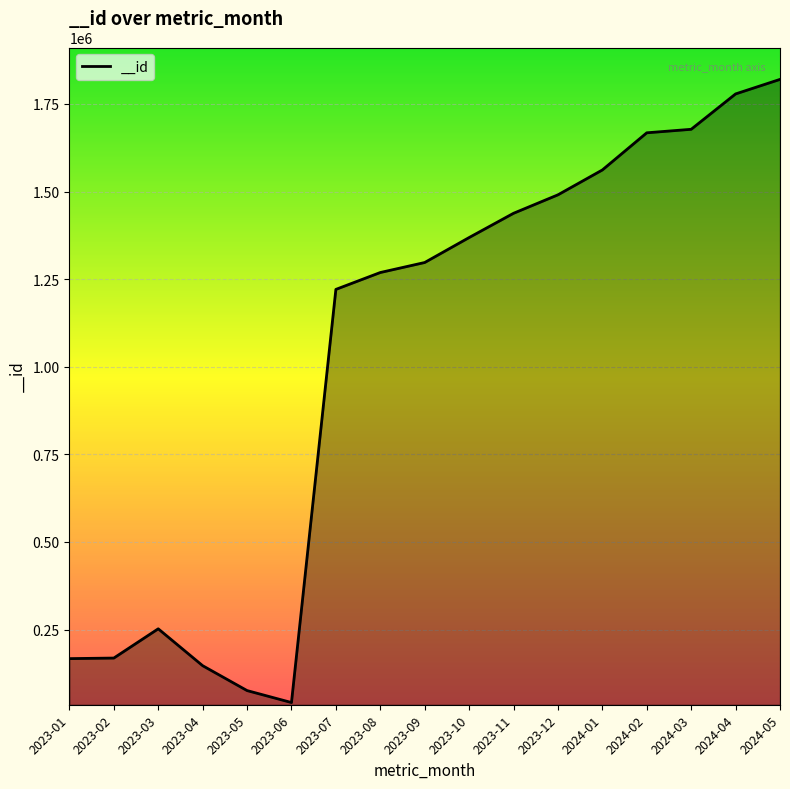

What is the change in value from 2023-05 to 2024-04?

+1702528